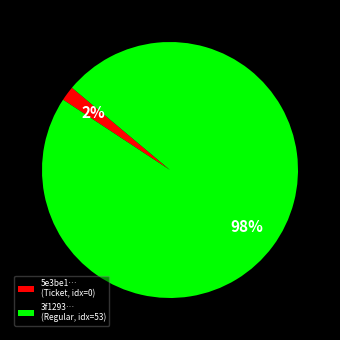

Which category has the biggest portion of the pie?

3f1293… (Regular, idx=53)